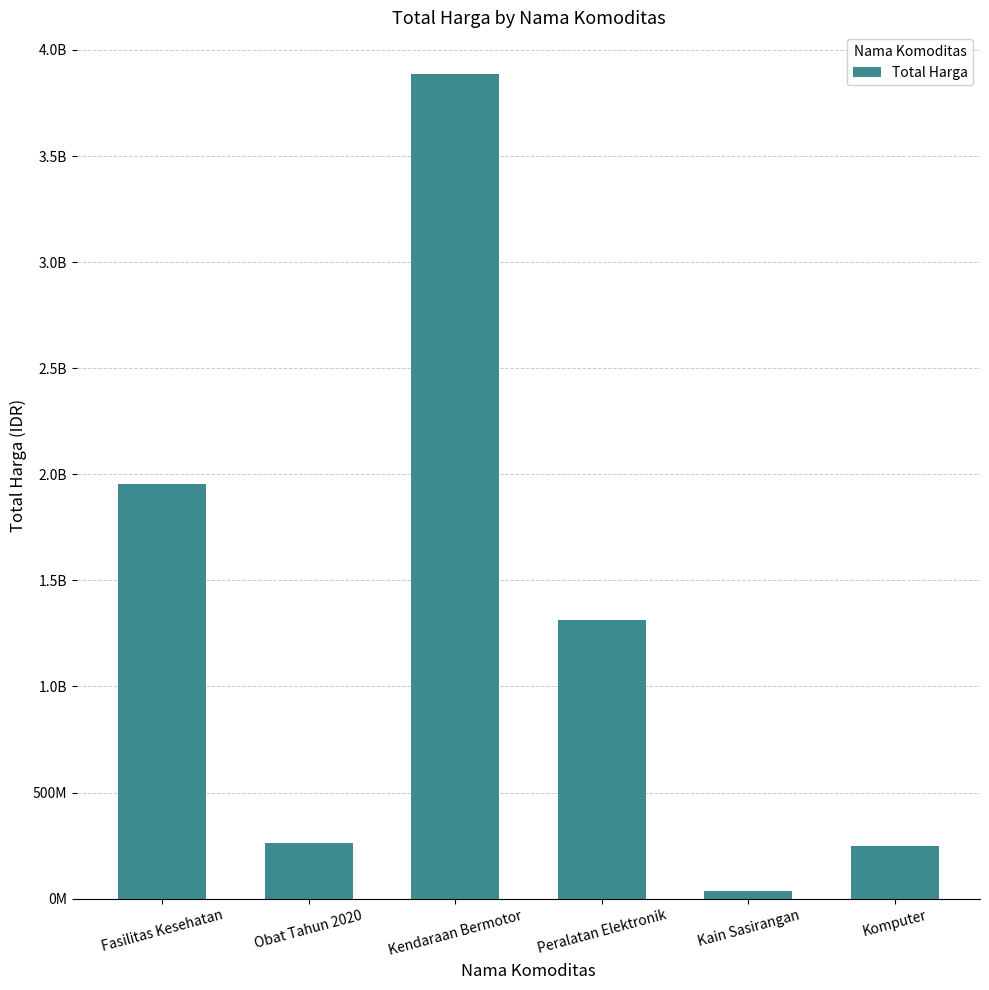

Does the chart contain stacked bars?

No